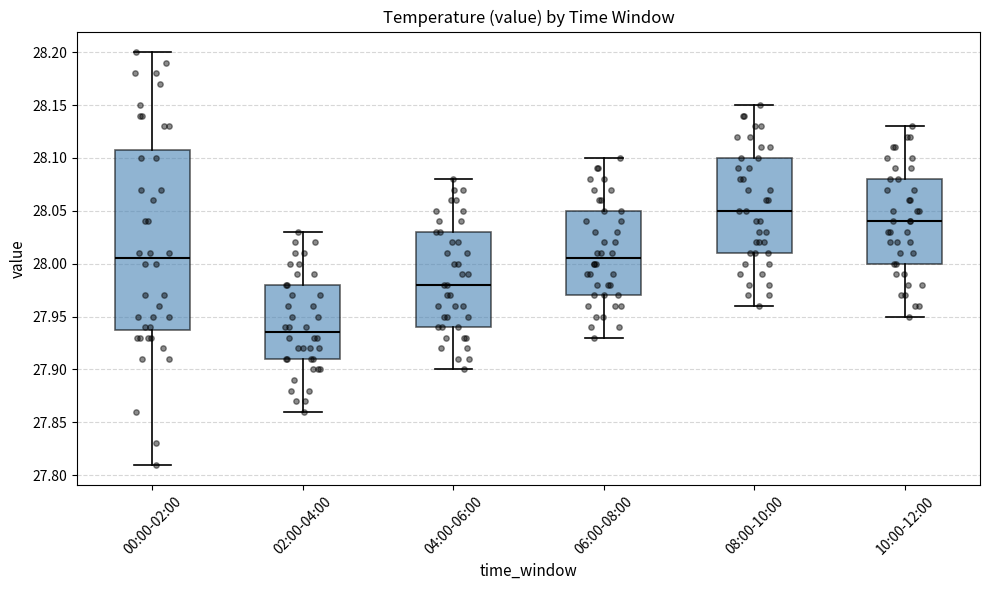

Reading left to right, read every box against the y-axis: the position of its median line, the range the box covers, and the ends of its whiskers. The values are not printed on the chart, so give them approximately, as read against the axis.

00:00-02:00: median 28.005, box 27.940 to 28.110, whiskers 27.810 to 28.200
02:00-04:00: median 27.935, box 27.910 to 27.980, whiskers 27.860 to 28.030
04:00-06:00: median 27.980, box 27.940 to 28.030, whiskers 27.900 to 28.080
06:00-08:00: median 28.005, box 27.970 to 28.050, whiskers 27.930 to 28.100
08:00-10:00: median 28.050, box 28.010 to 28.100, whiskers 27.960 to 28.150
10:00-12:00: median 28.040, box 28.000 to 28.080, whiskers 27.950 to 28.130